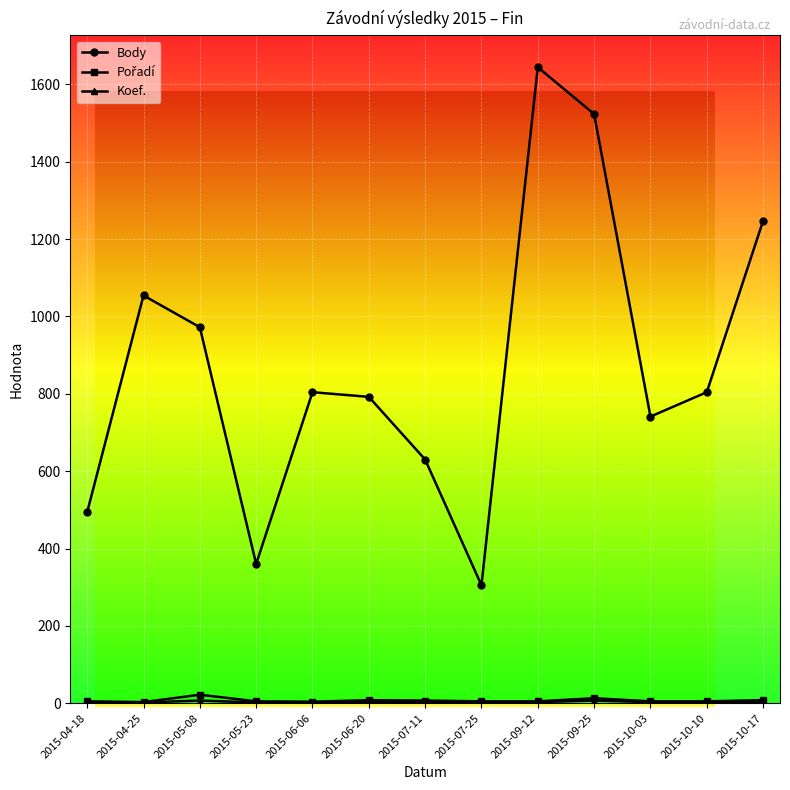

Which series changed the most between 2015-05-23 and 2015-10-03?

Body